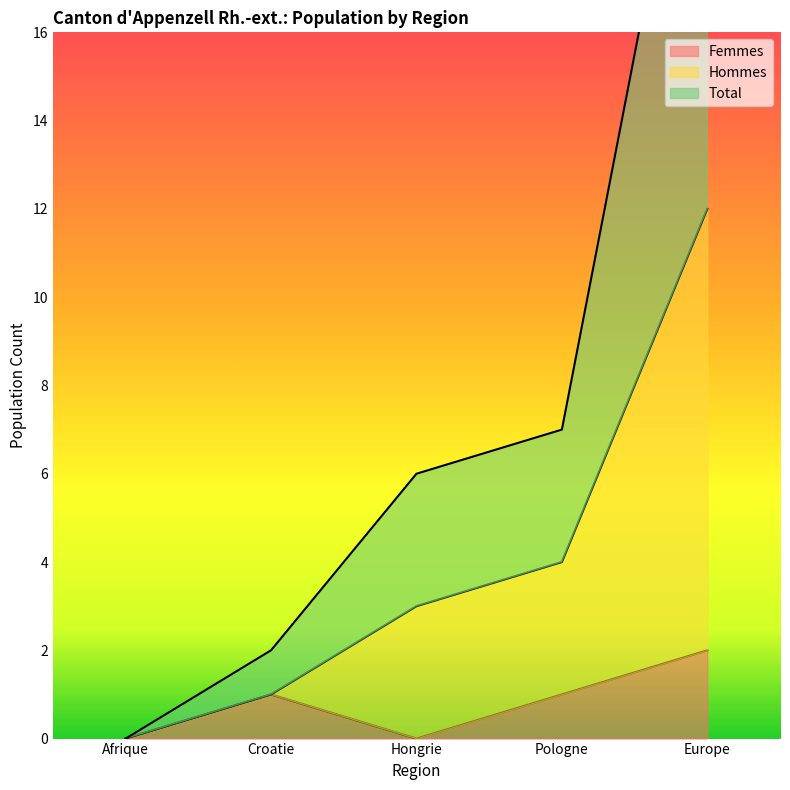

The Hommes series shows 8 at Afrique. True or false?

False